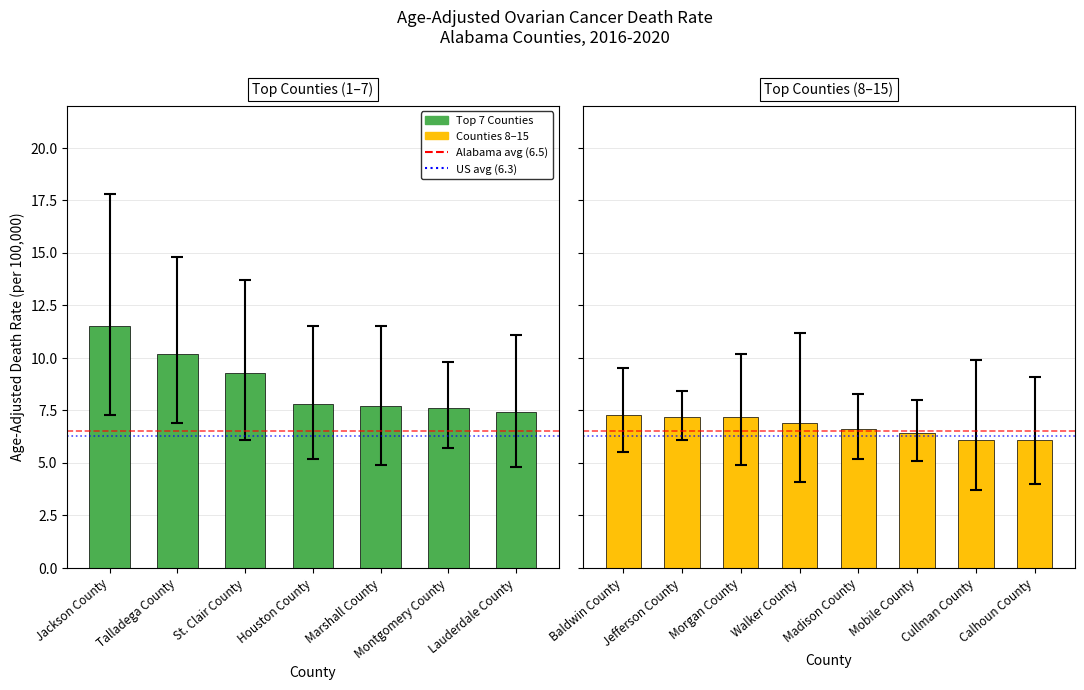

True or false: Rate has a value of 4.1 at Madison County.

False